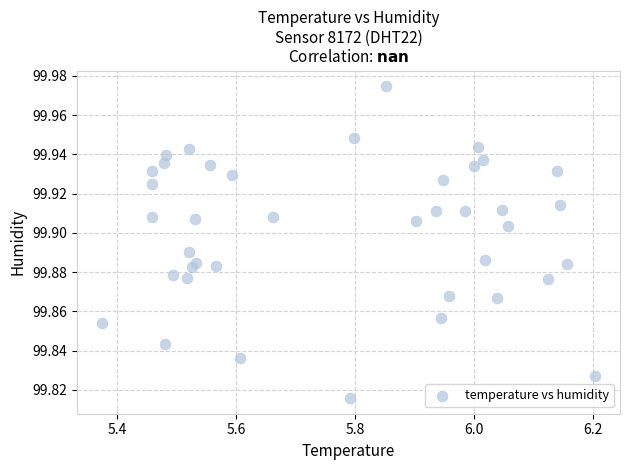

What is the range of X values (max minus min)?

0.8